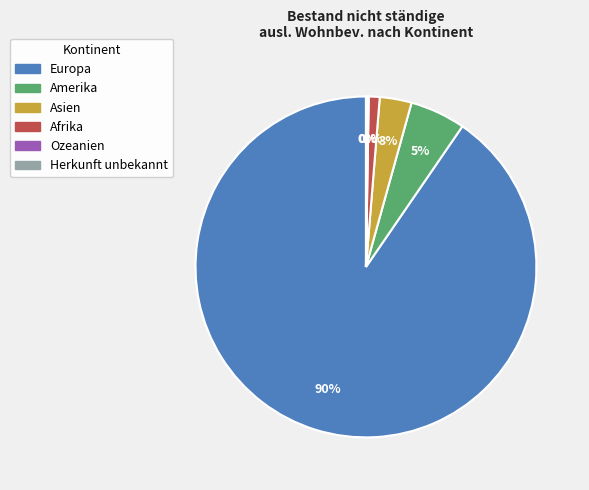

To the nearest percent, what is the average slice percentage?

17%